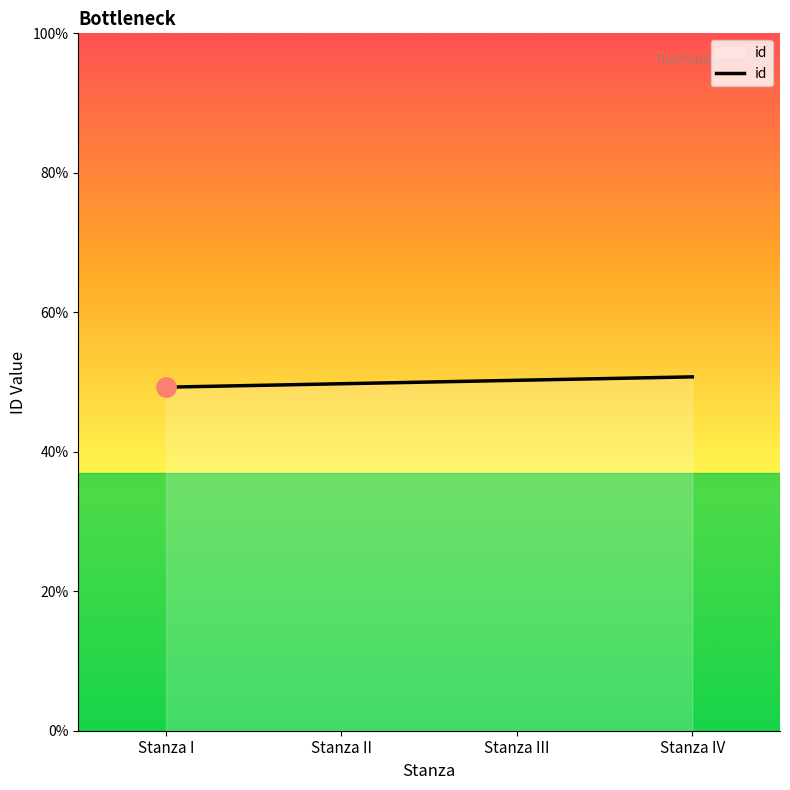

Between Stanza I and Stanza II, which is larger?

Stanza II